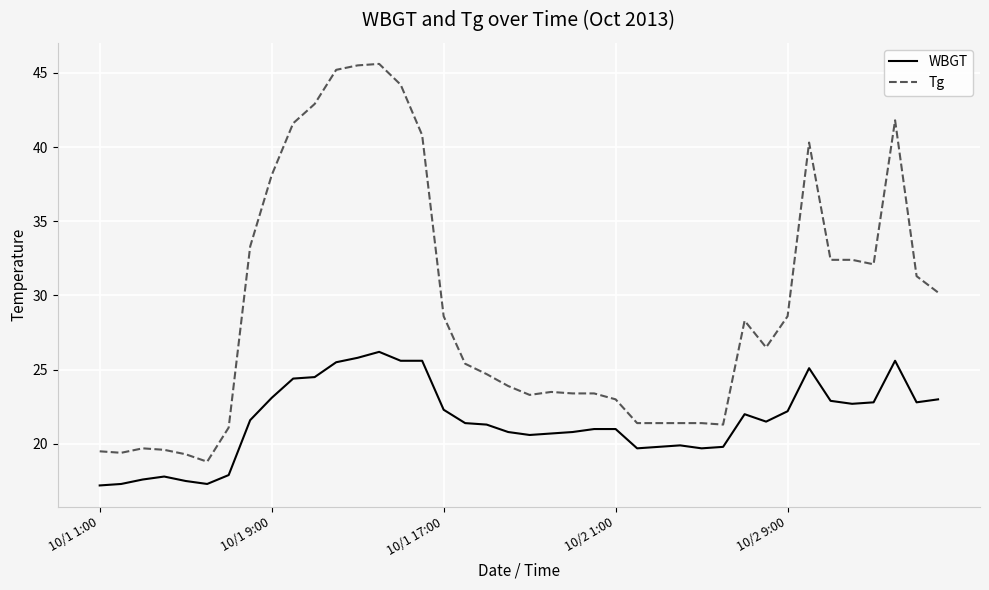

What is the sum of all Tg values?

1164.6